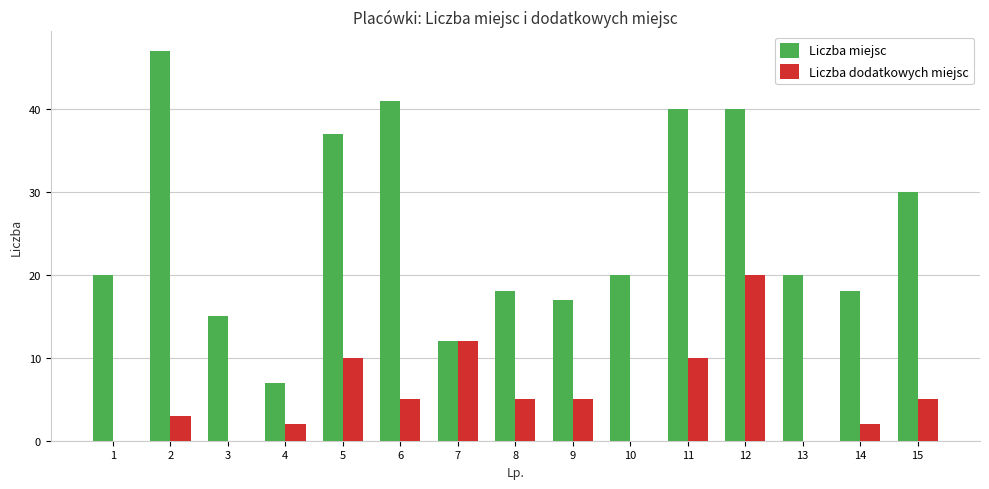

Is the value of Liczba dodatkowych miejsc at 6 greater than the value of Liczba miejsc at 7?

No